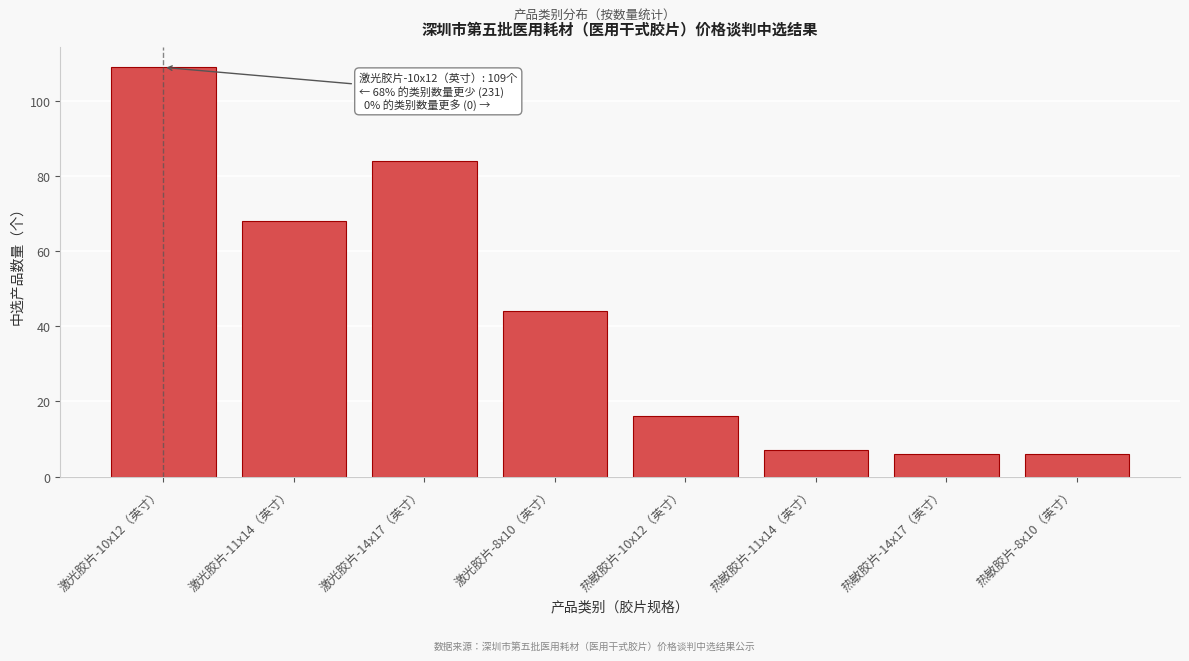

Reading left to right, transcribe all the data shown in this chart.

109	68	84	44	16	7	6	6